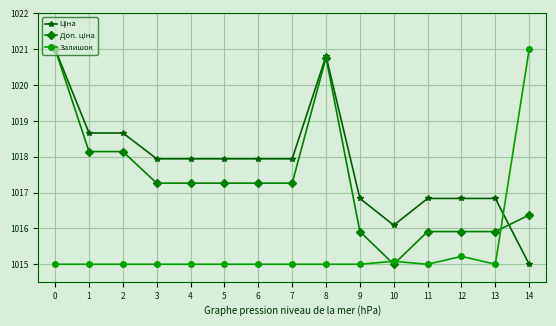

Is it true that Залишок equals 1015.0 at 3?

True